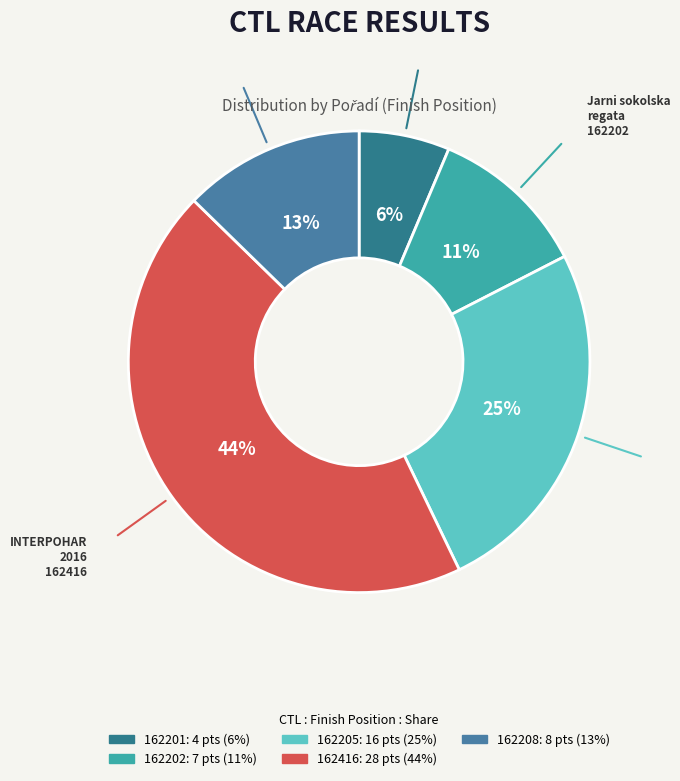

What is the change in value from 162202 to 162208?

+1